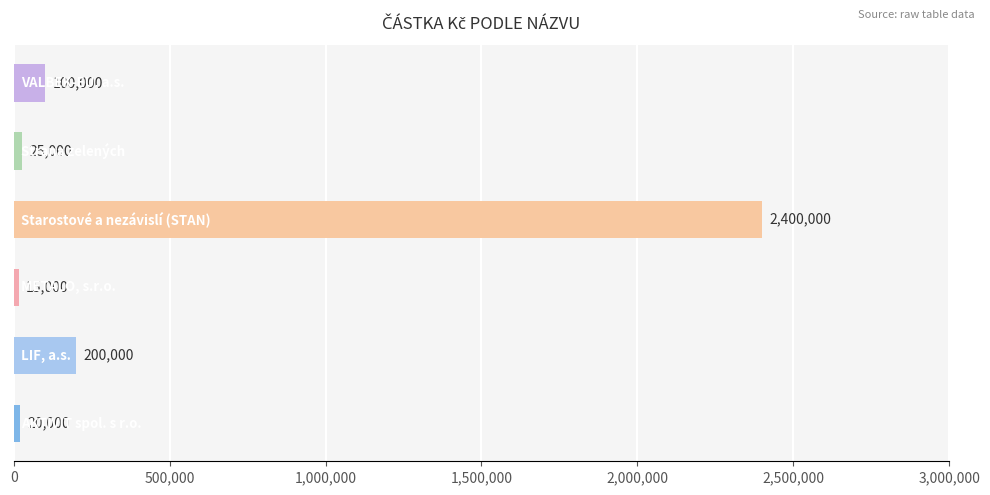

What is the average value?

460000